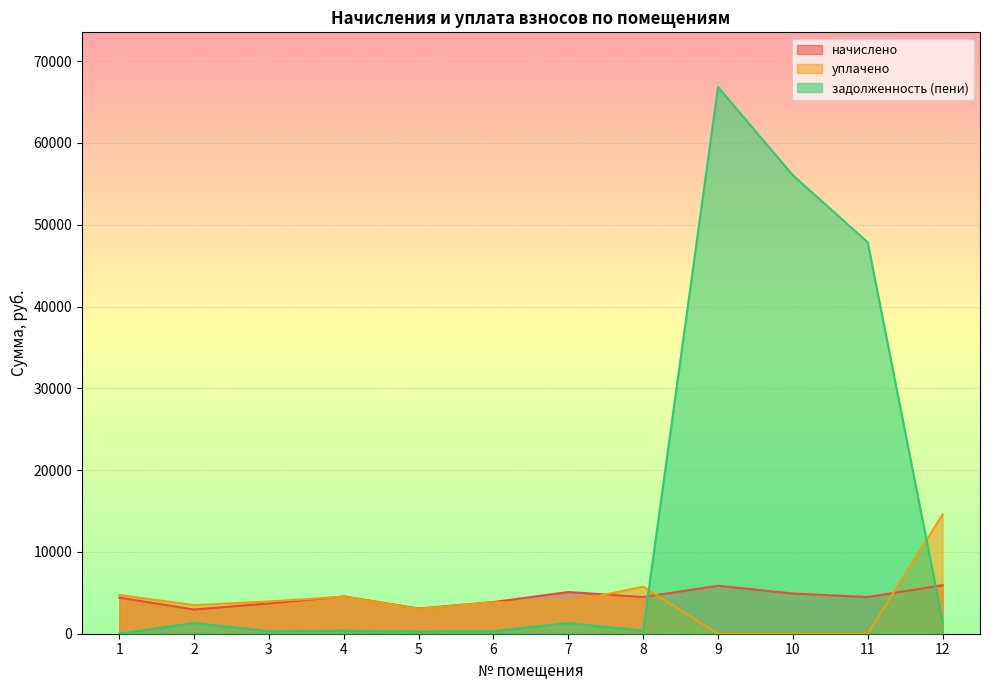

Between 5 and 9, which series saw the biggest shift?

задолженность (пени)